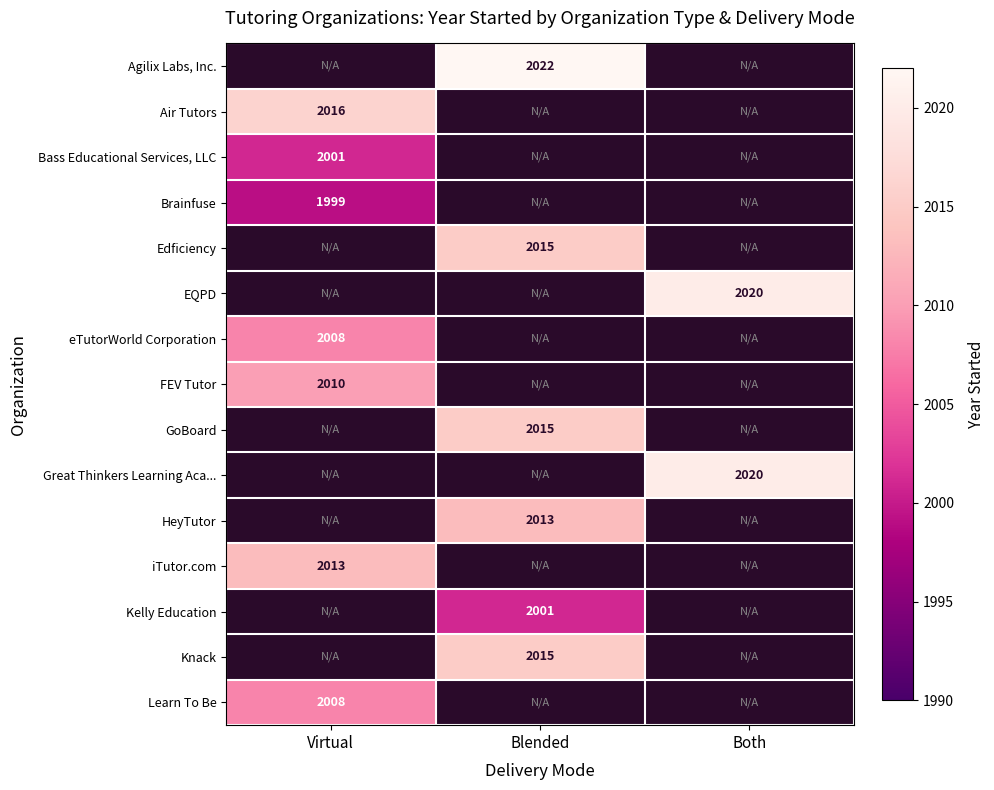

Is it true that EQPD equals 2020 at Both?

True